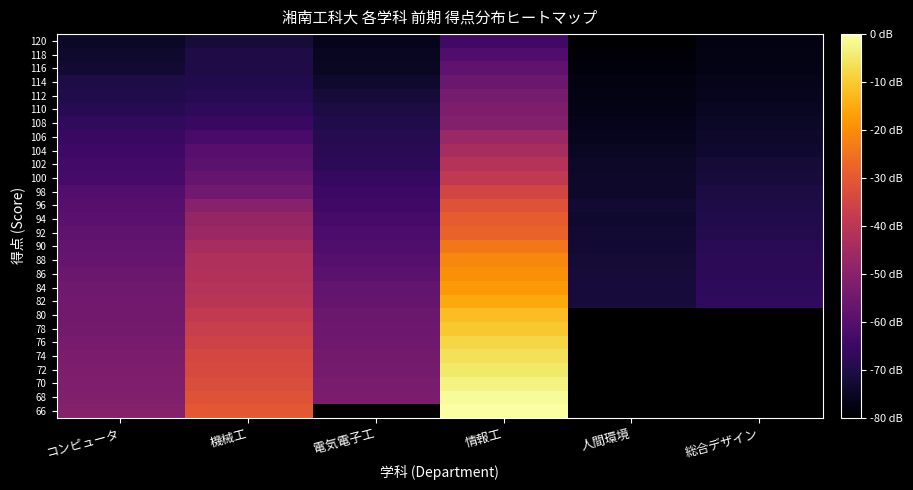

The 72 series shows 86.0 at 電気電子工. True or false?

True